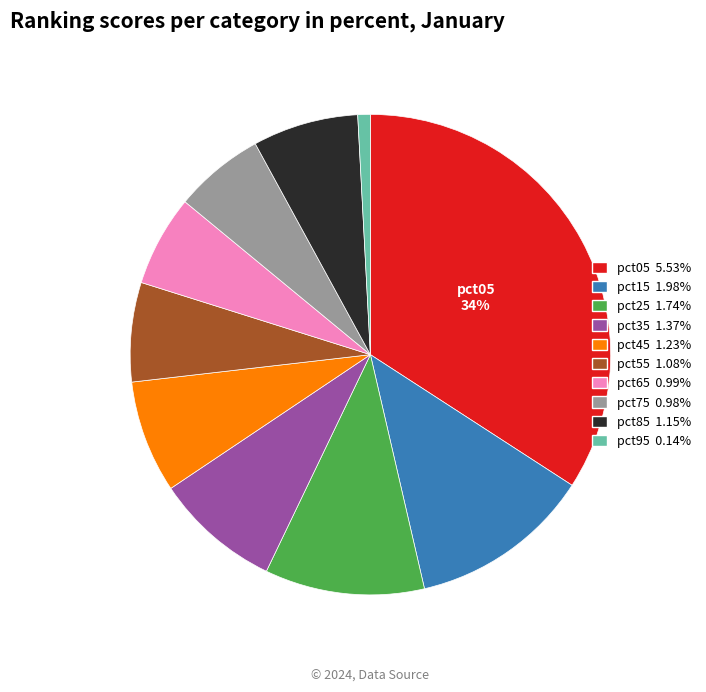

What percentage is the pct55 slice, to the nearest percent?

7%